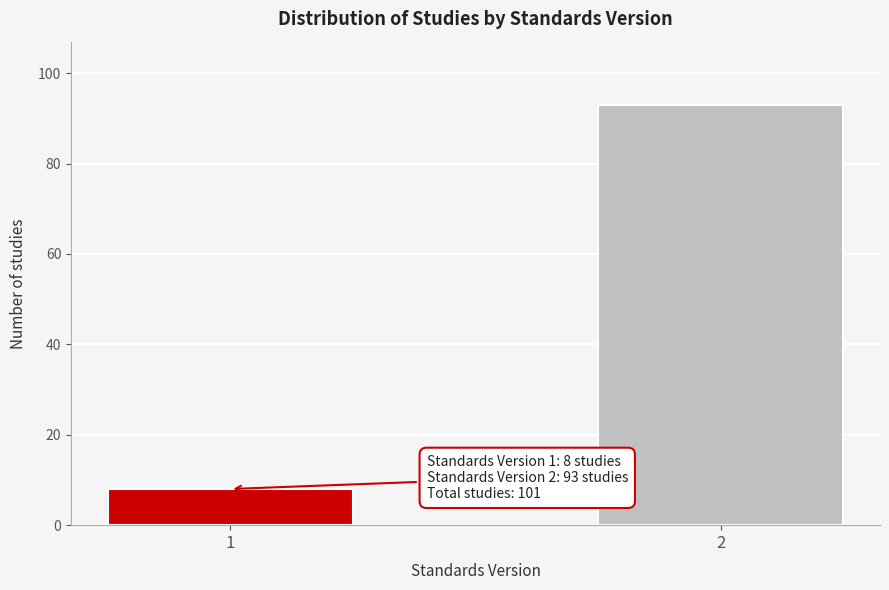

Reading right to left, list all the values displayed in this chart.

93	8